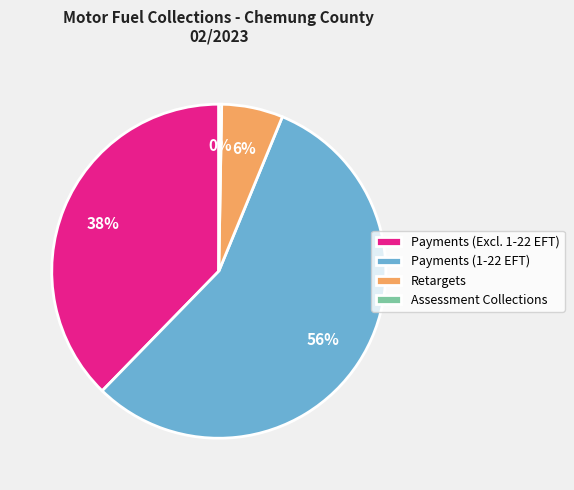

Is the sum of Payments (1-22 EFT) and Retargets greater than half?

Yes